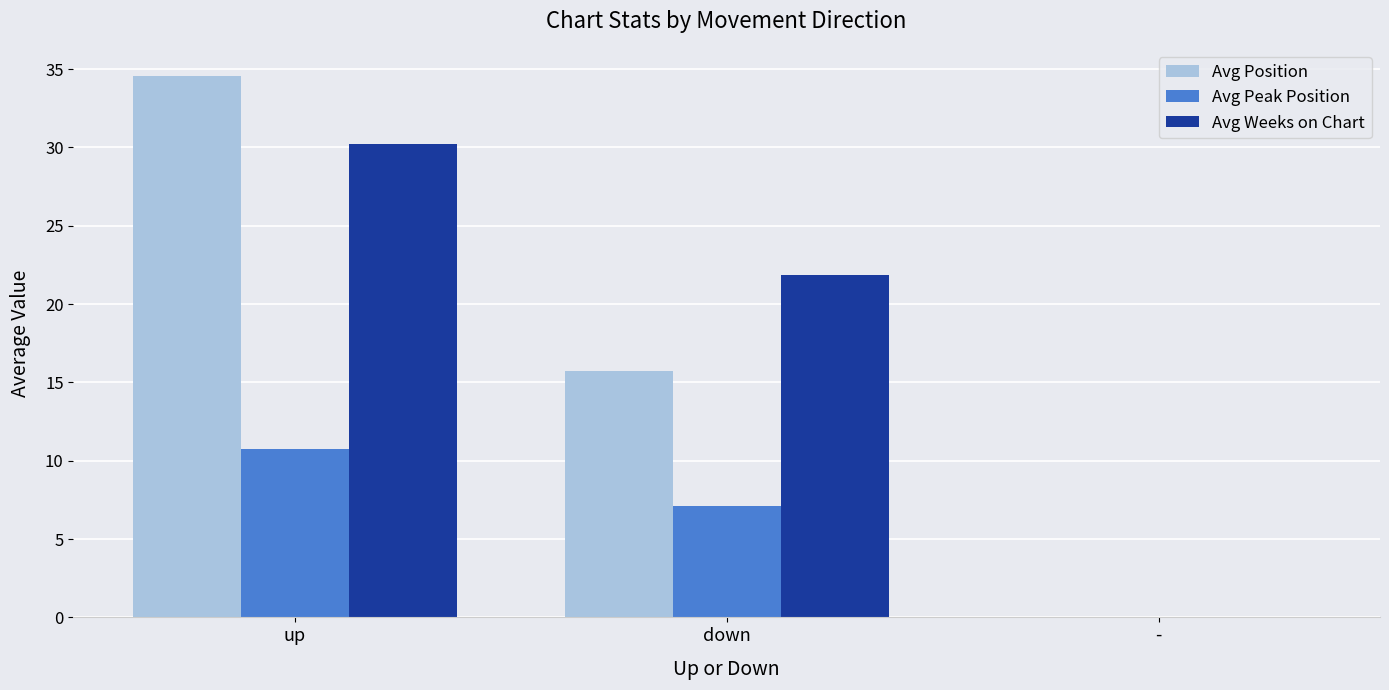

Reading left to right, transcribe all the data shown in this chart.

Avg Position: up=34.6	down=15.7	-=0.0
Avg Peak Position: up=10.8	down=7.1	-=0.0
Avg Weeks on Chart: up=30.2	down=21.9	-=0.0